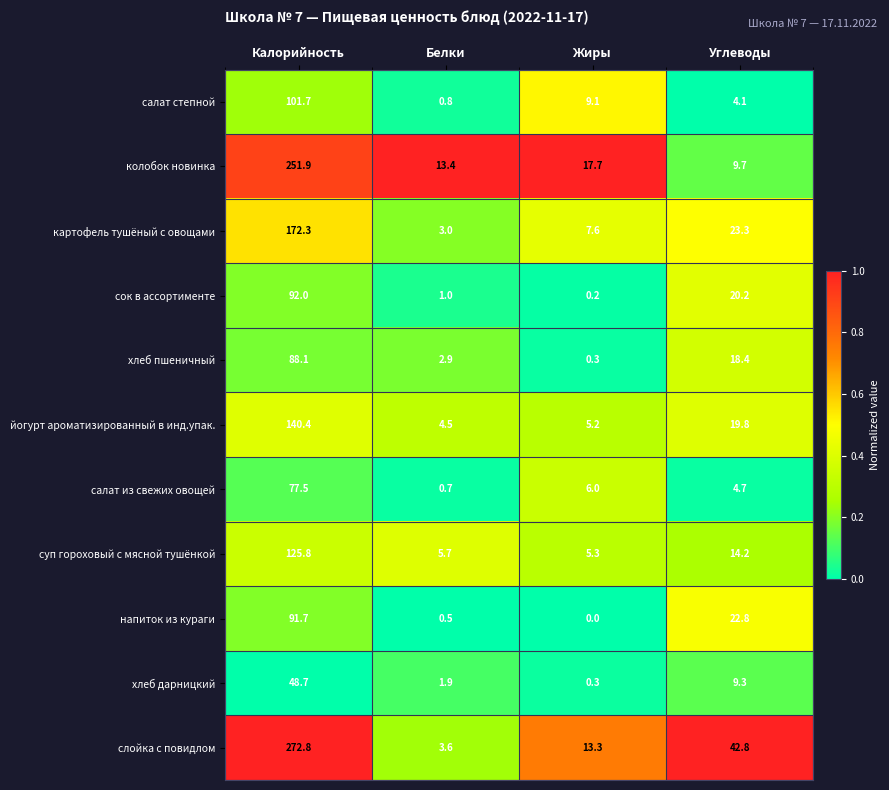

List the series in order of their peak value, highest first.

слойка с повидлом, колобок новинка, картофель тушёный с овощами, йогурт ароматизированный в инд.упак., суп гороховый с мясной тушёнкой, салат степной, сок в ассортименте, напиток из кураги, хлеб пшеничный, салат из свежих овощей, хлеб дарницкий